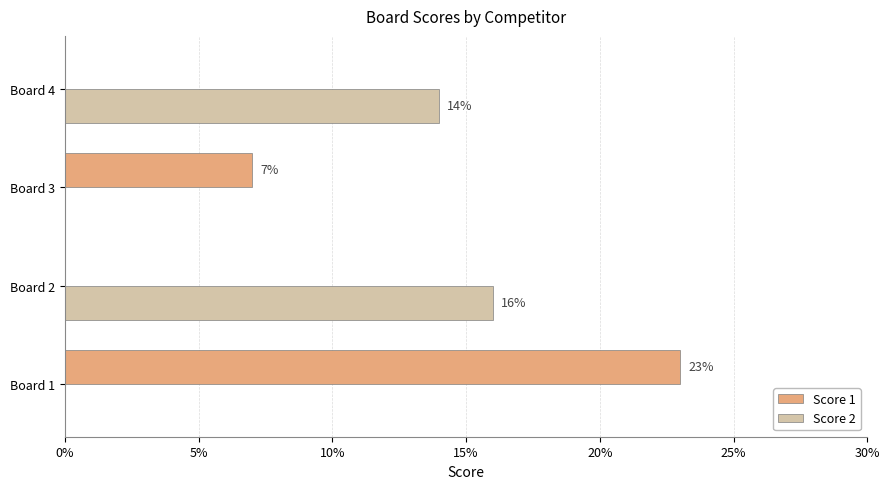

Which series changed the most between Board 1 and Board 2?

Score 1